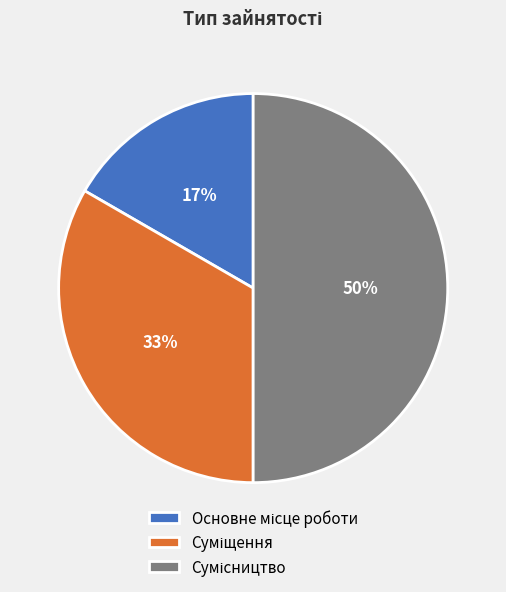

To the nearest percent, what is the average slice percentage?

33%